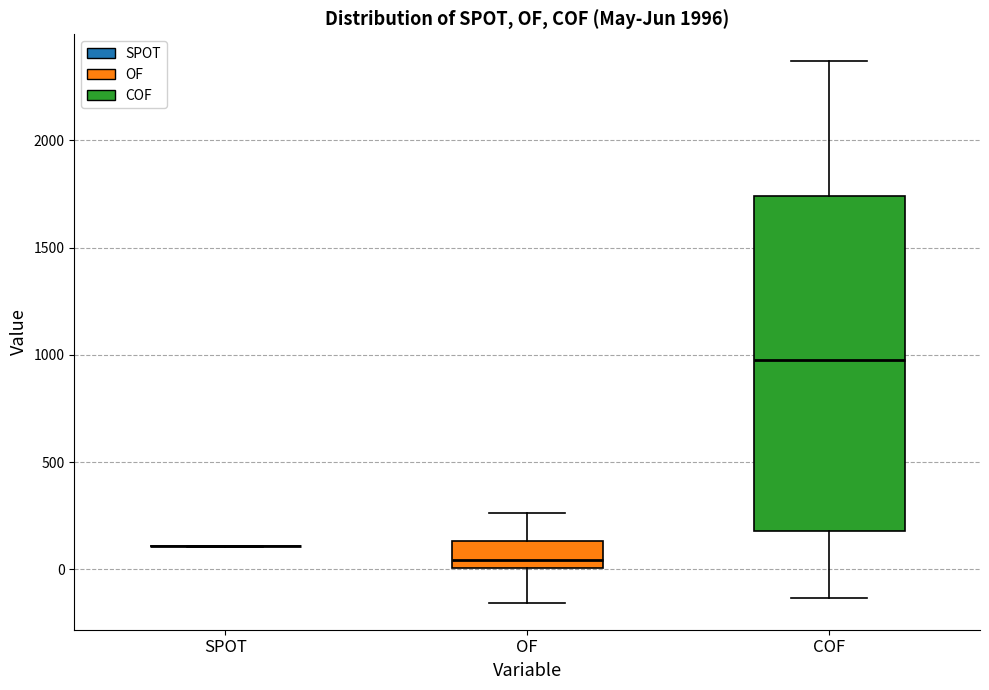

Comparing the boxes themselves (not the whiskers), which one is the tallest?

COF